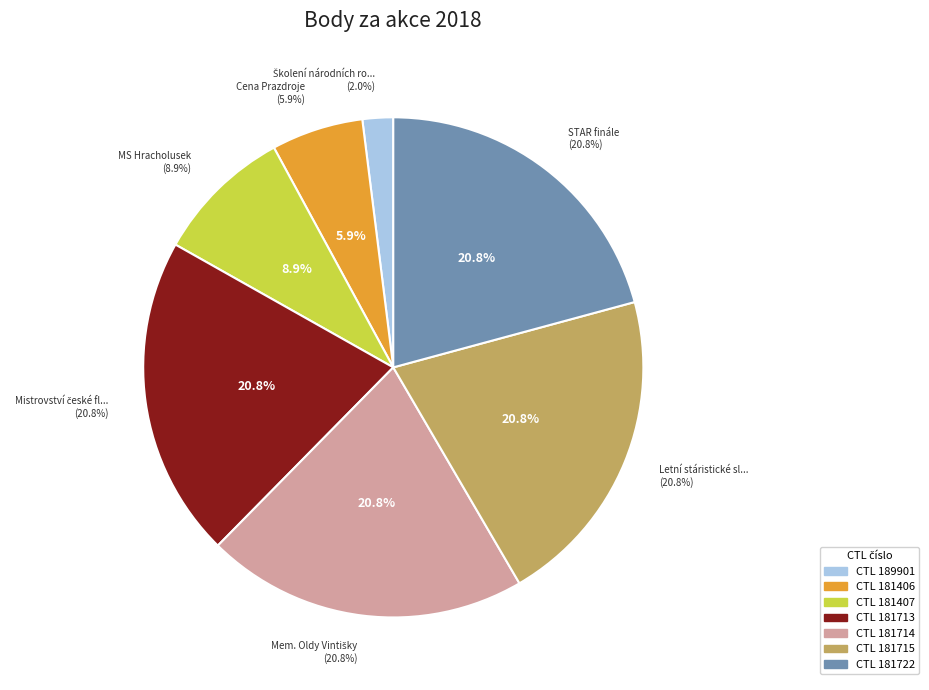

Does any single category account for the majority?

No